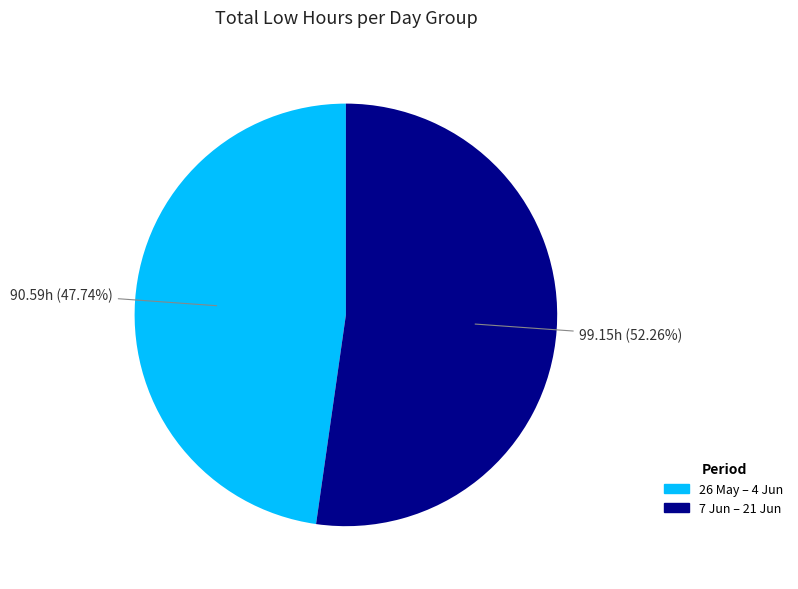

Is there a majority slice in this chart?

Yes